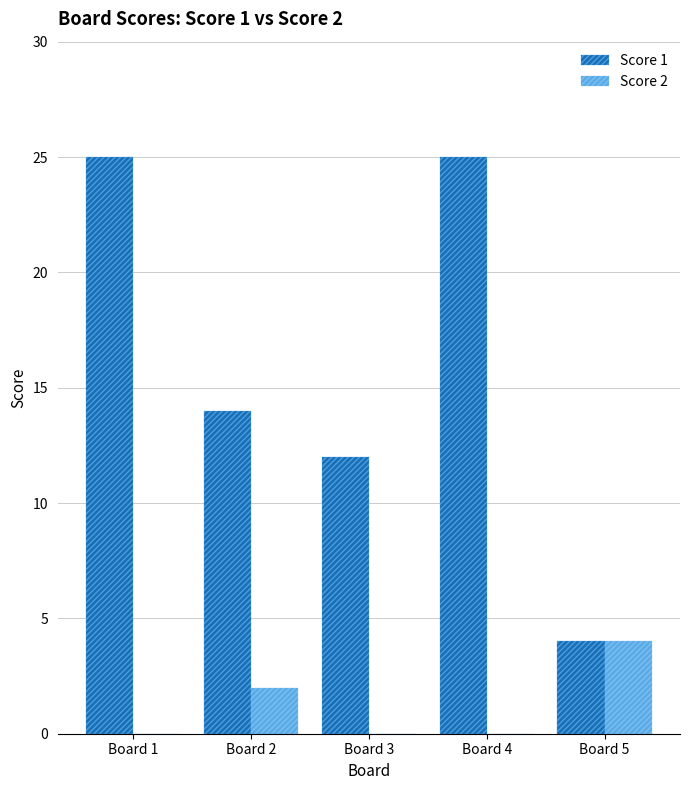

What is the average value of the Score 1 series?

16